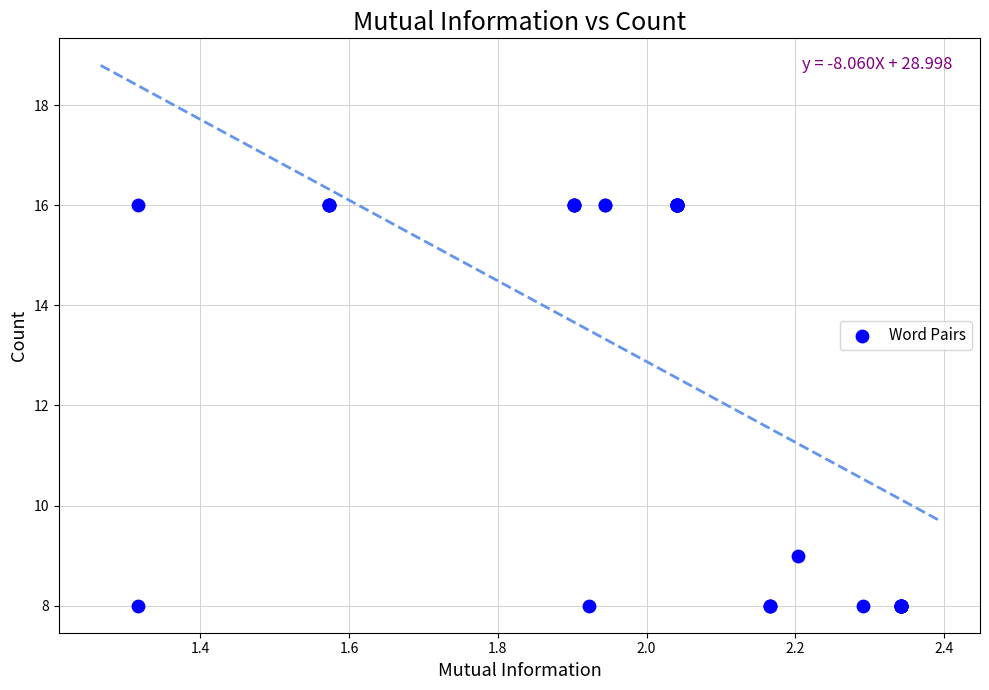

What Y value in the scatter plot is closest to 12?

9